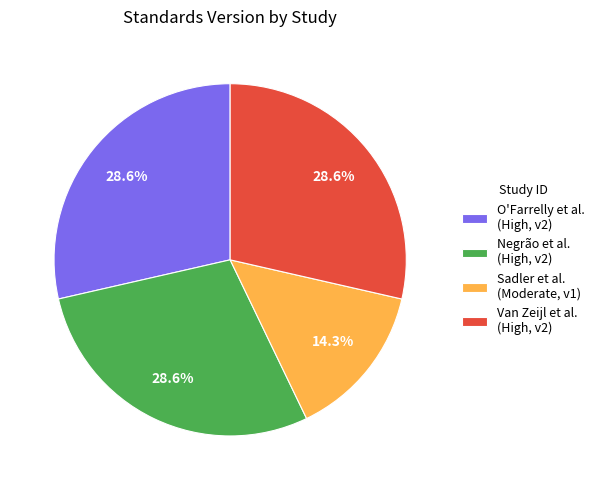

Count the number of slices in the pie.

4